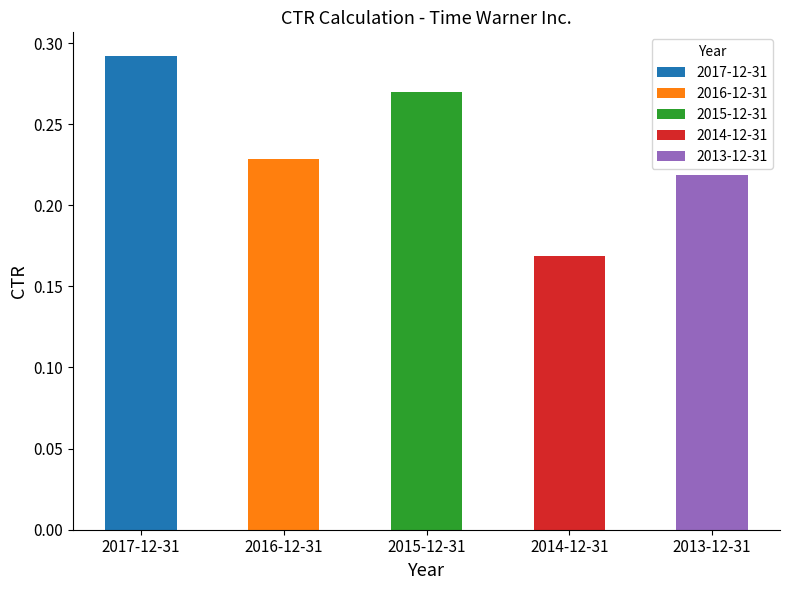

What is the difference between the second highest and minimum values?

0.1